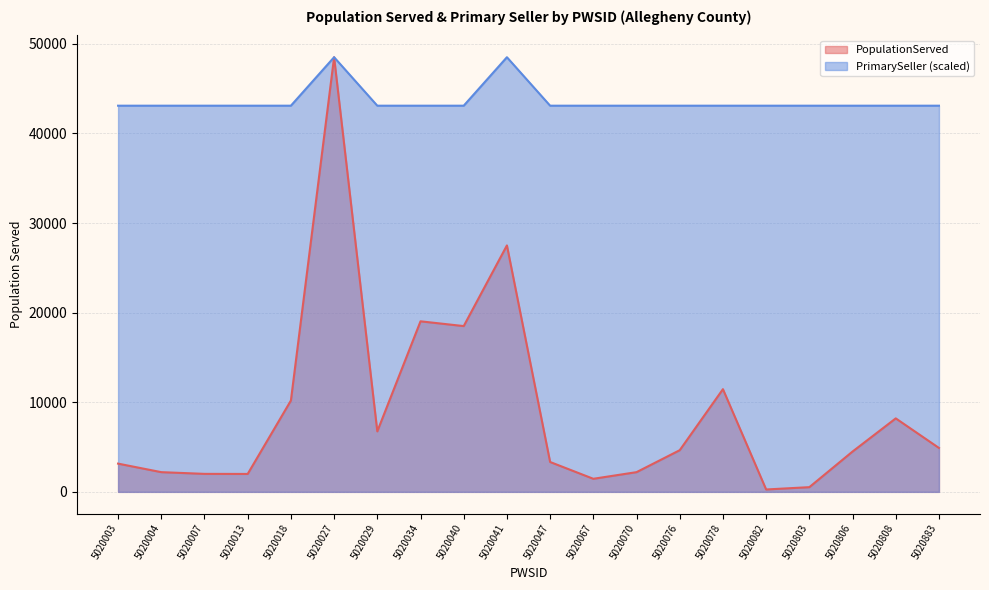

How many interior local peaks does the PrimarySeller series have?

5